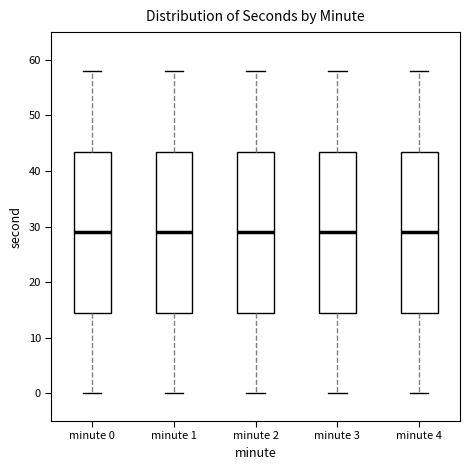

Where is the upper edge of the box for minute 1 on the y-axis? The values are not printed on the chart, so give them approximately, as read against the axis.

44